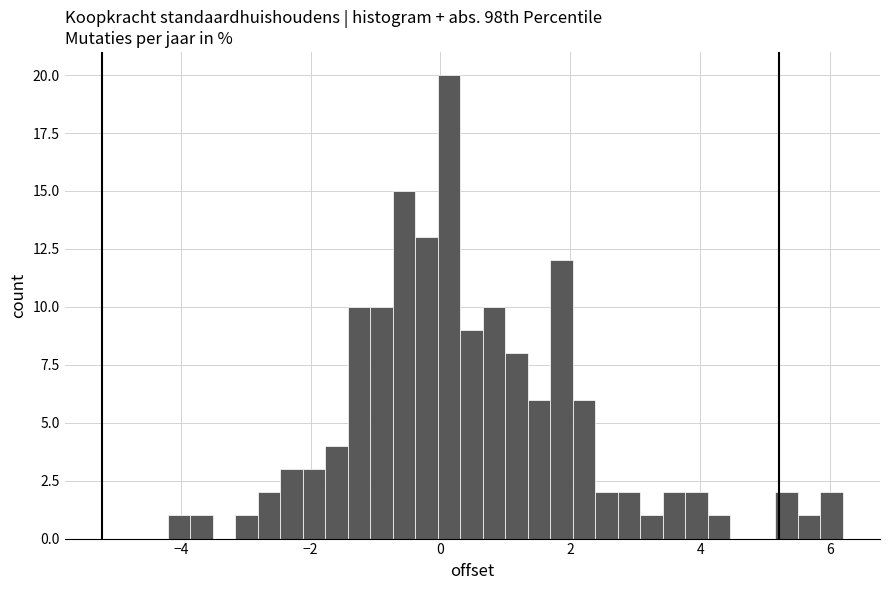

Read against the x-axis, roughly where is the centre of the tallest bar?

0.2